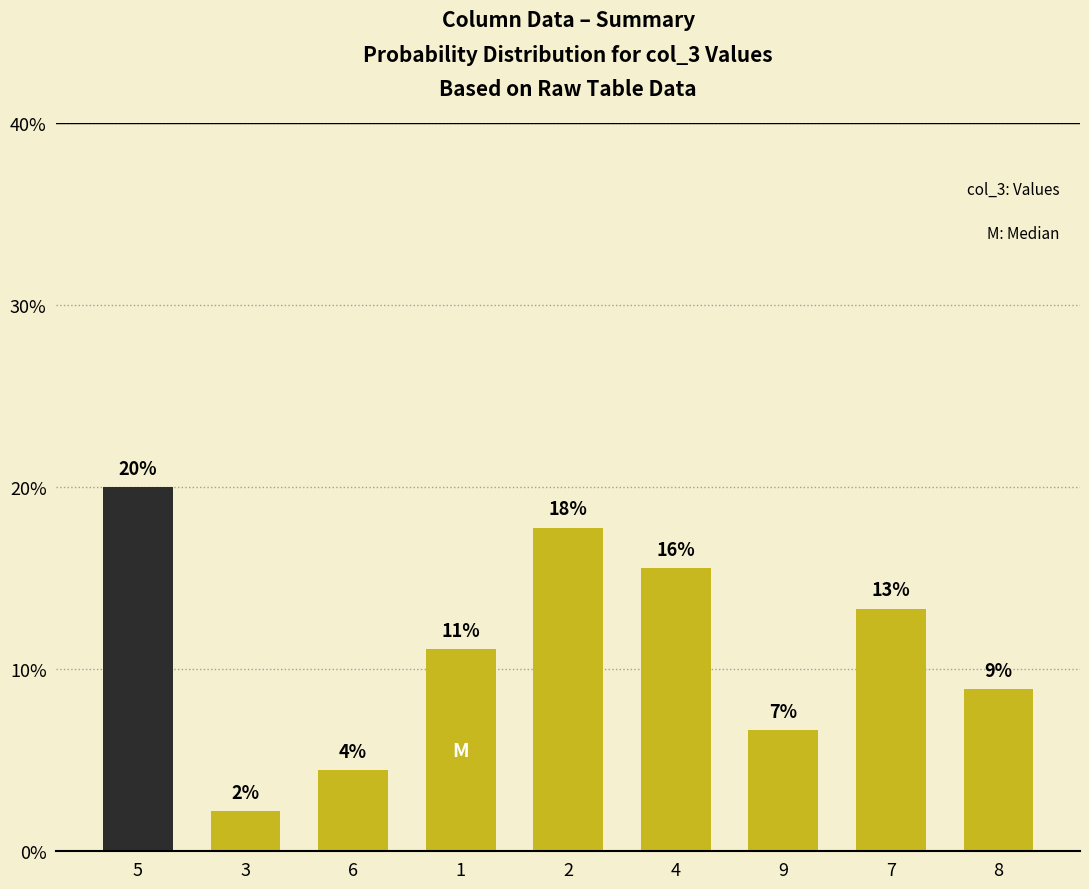

Where is the data nearest to the value 11?

1